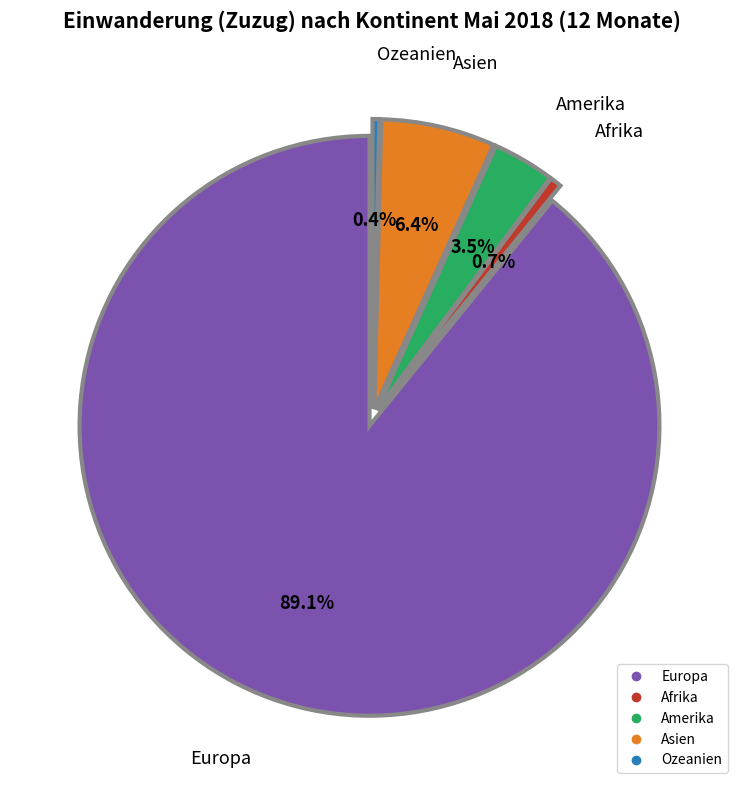

Count the number of slices in the pie.

5